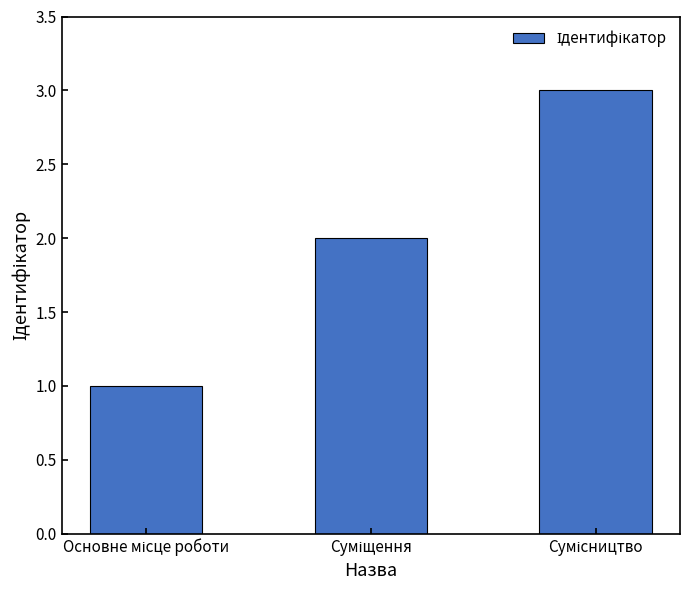

What is the maximum value shown in the chart?

3